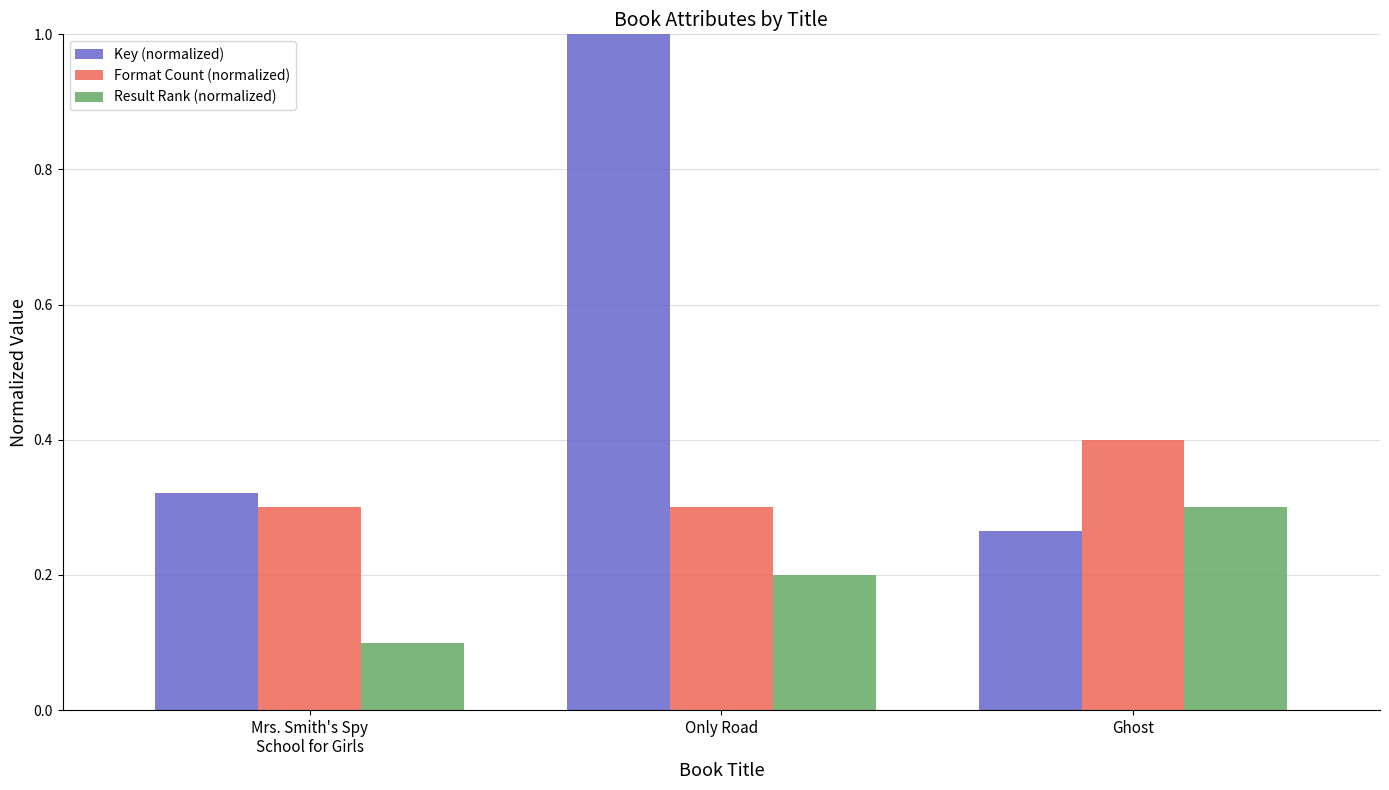

At which category does the chart reach its peak across all series?

Only Road